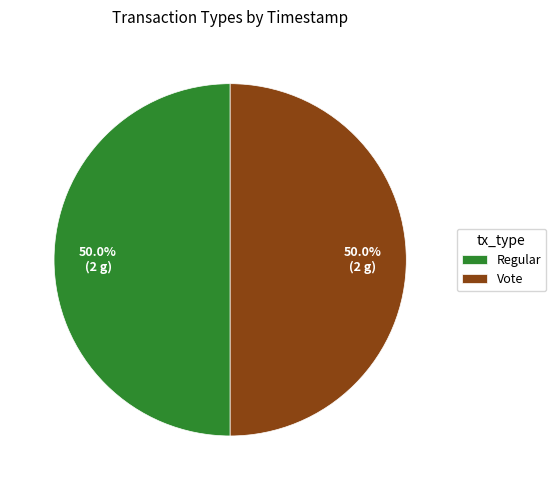

True or false: Vote accounts for 50% of the total.

True